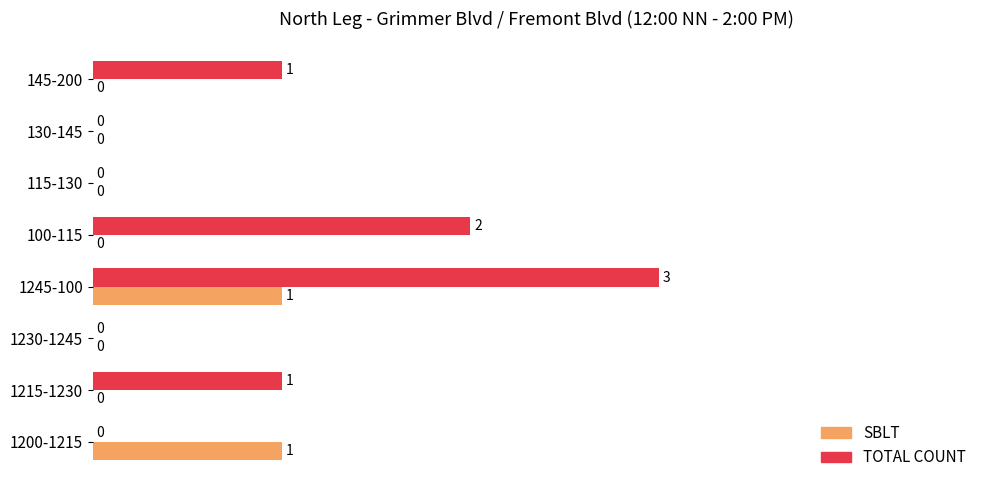

How many values in TOTAL COUNT are above zero?

4